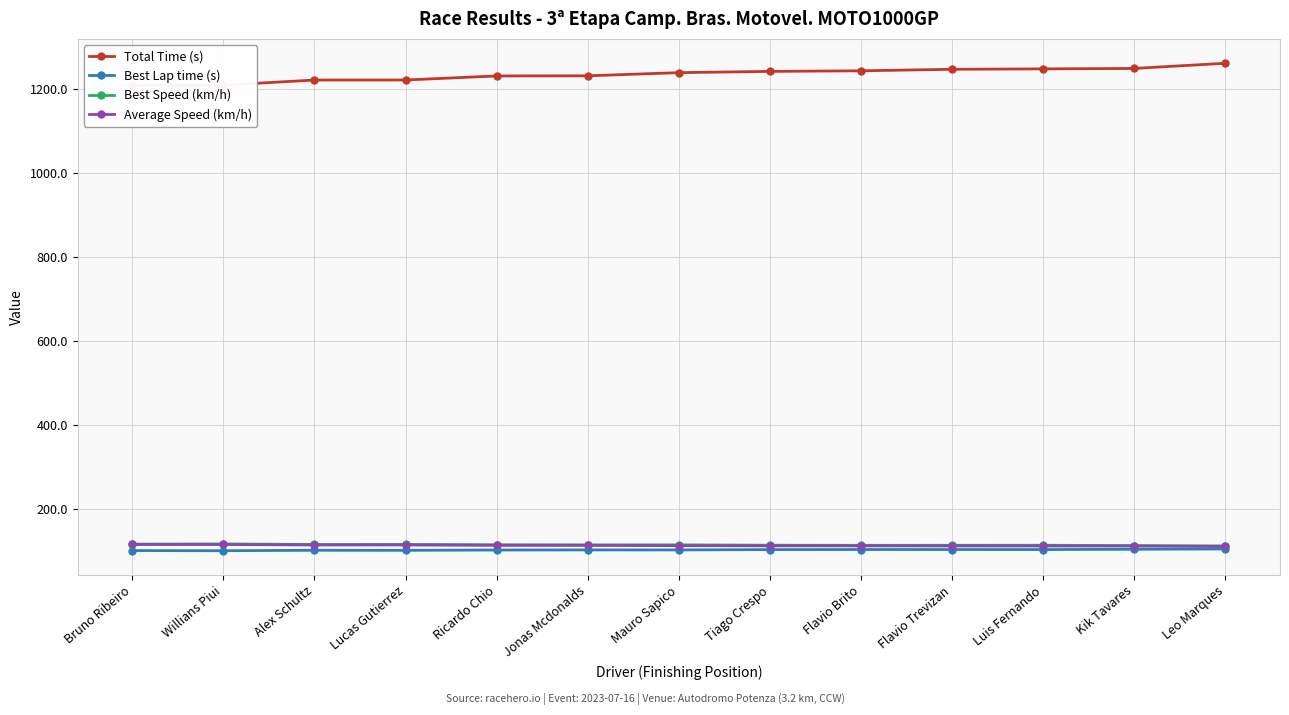

The value of Best Lap time (s) at Alex Schultz is 170.8. True or false?

False